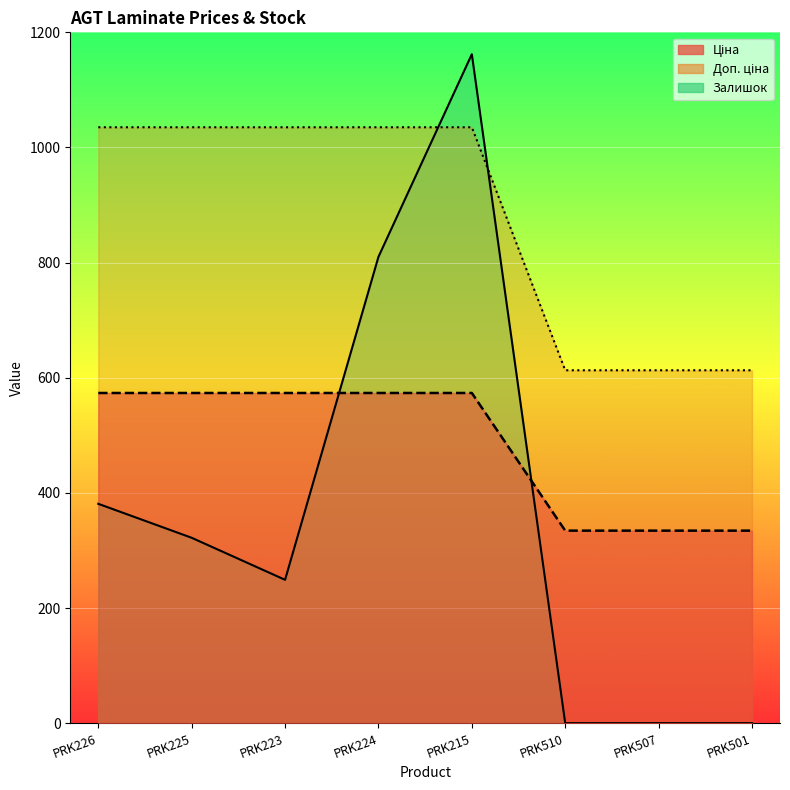

What is the maximum value for Ціна?

573.5